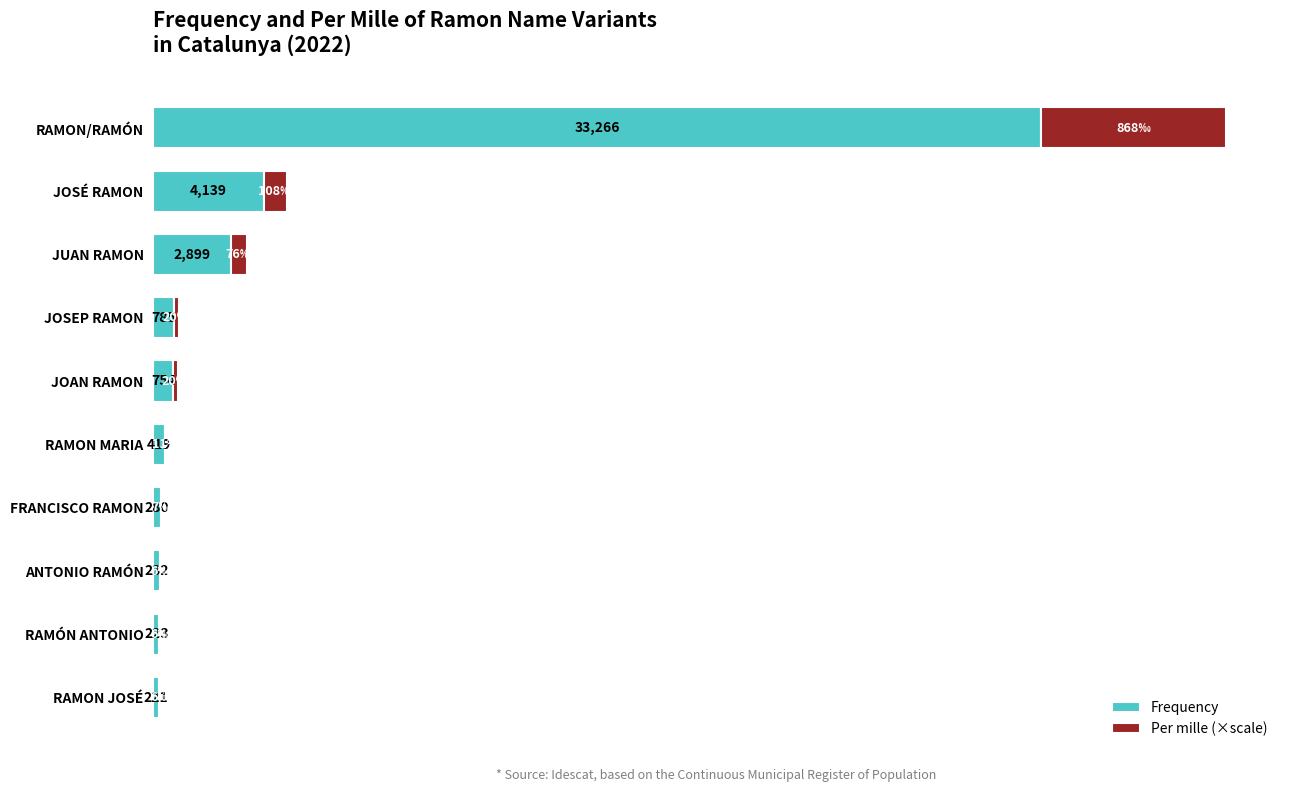

At which label does Frequency reach its peak?

RAMON/RAMÓN